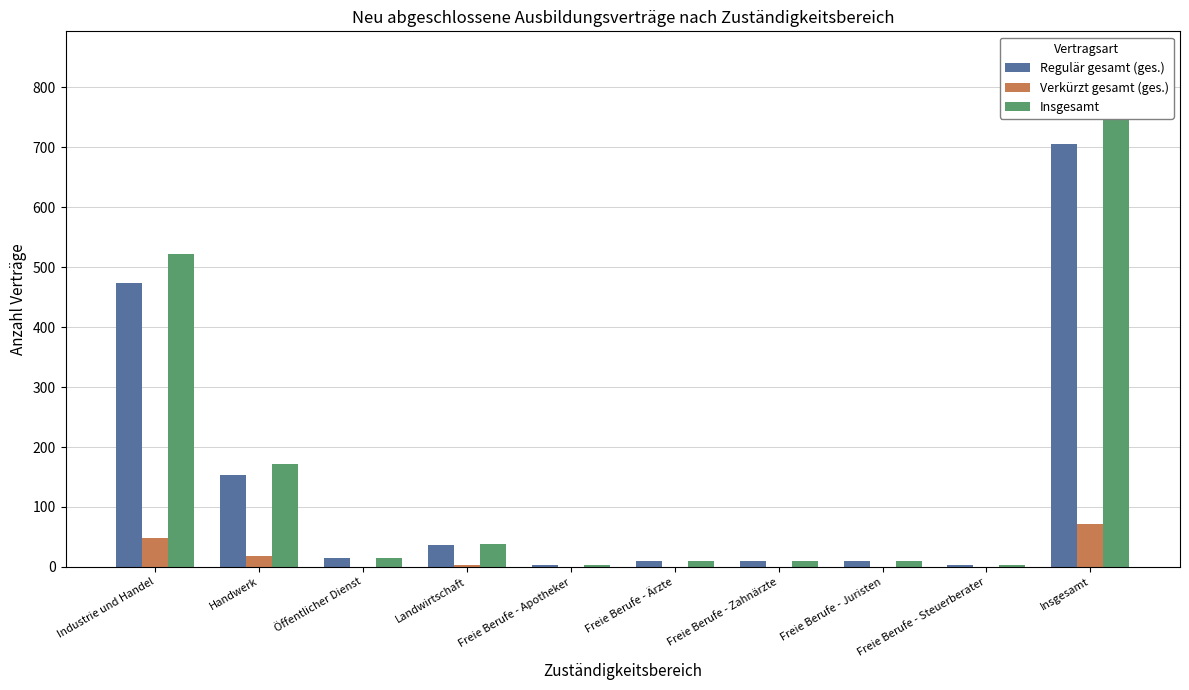

How many distinct data groups are displayed?

3